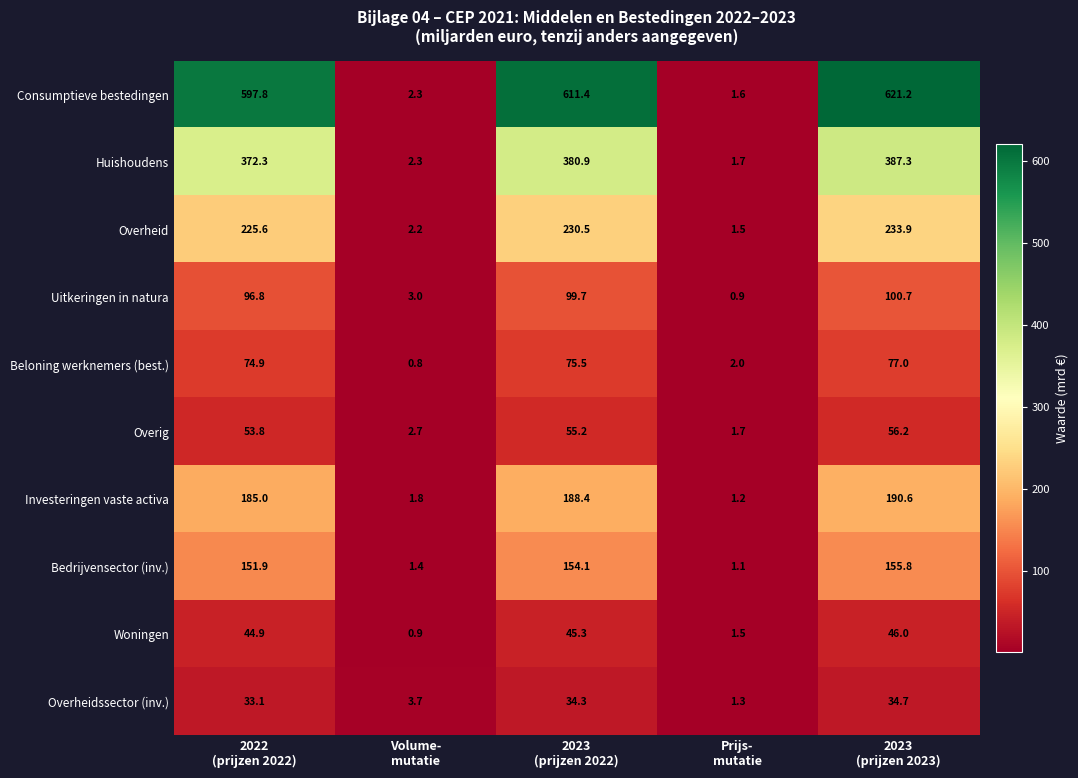

Count the number of data series in this chart.

10